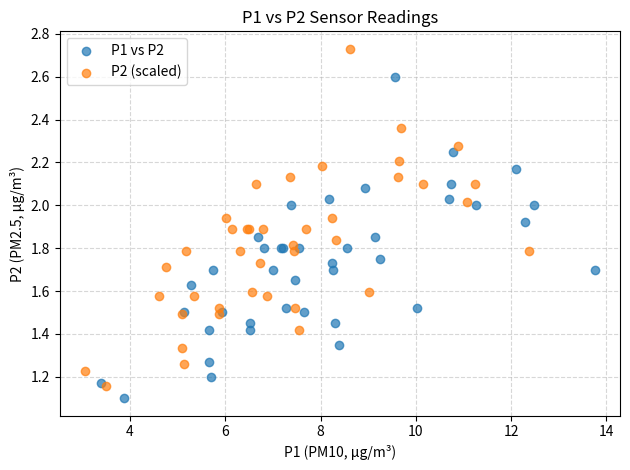

Which series has the widest spread of Y values?

P2 (scaled)